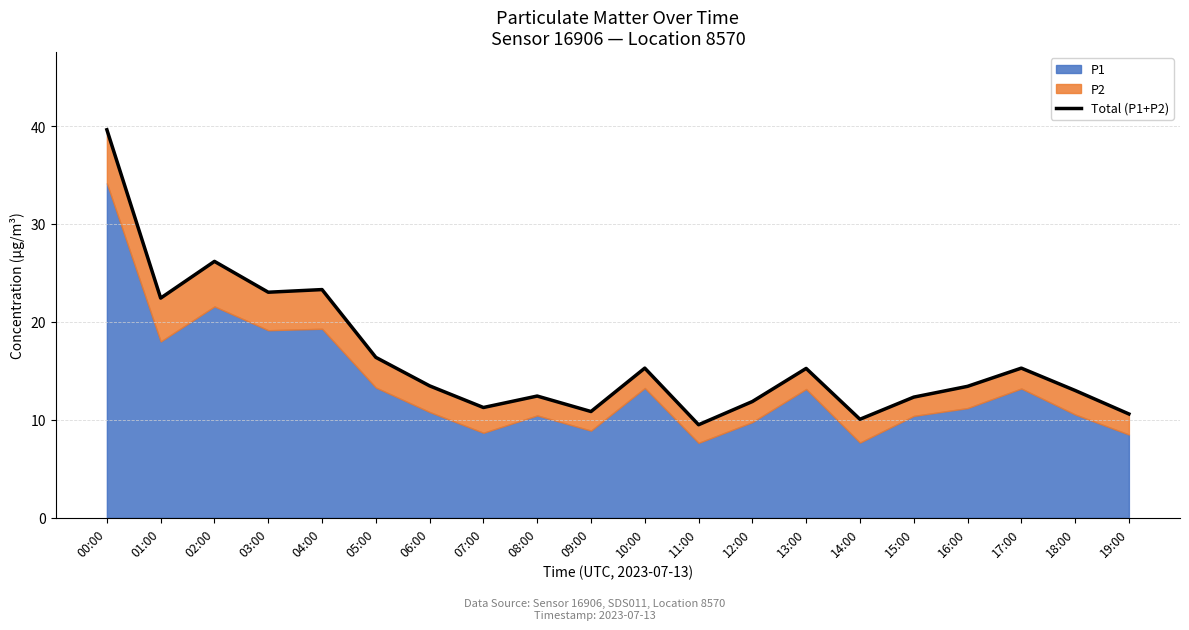

At which category does the data reach its first local valley?

01:00